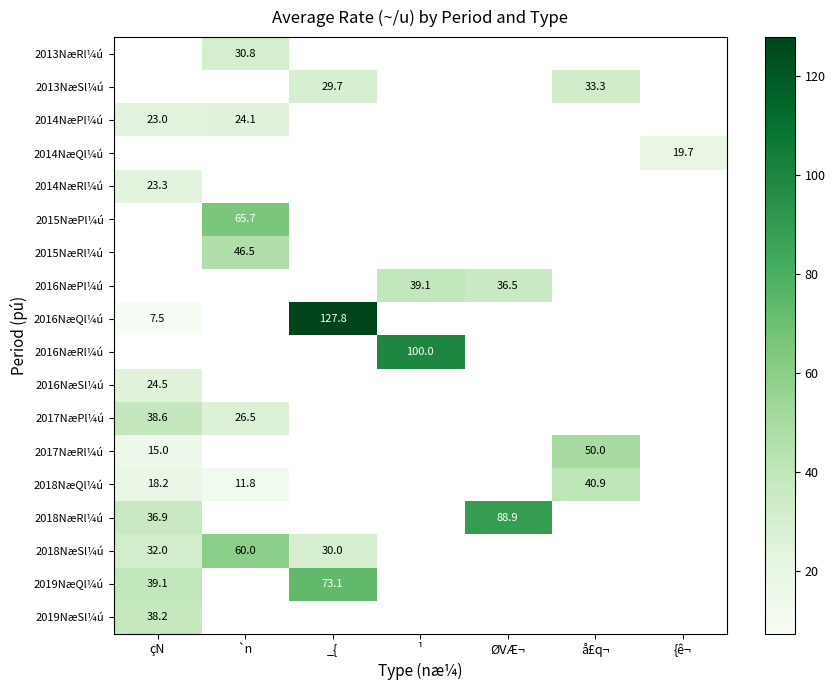

The value of 2018NæSl¼ú at _{ is 30.0. True or false?

True